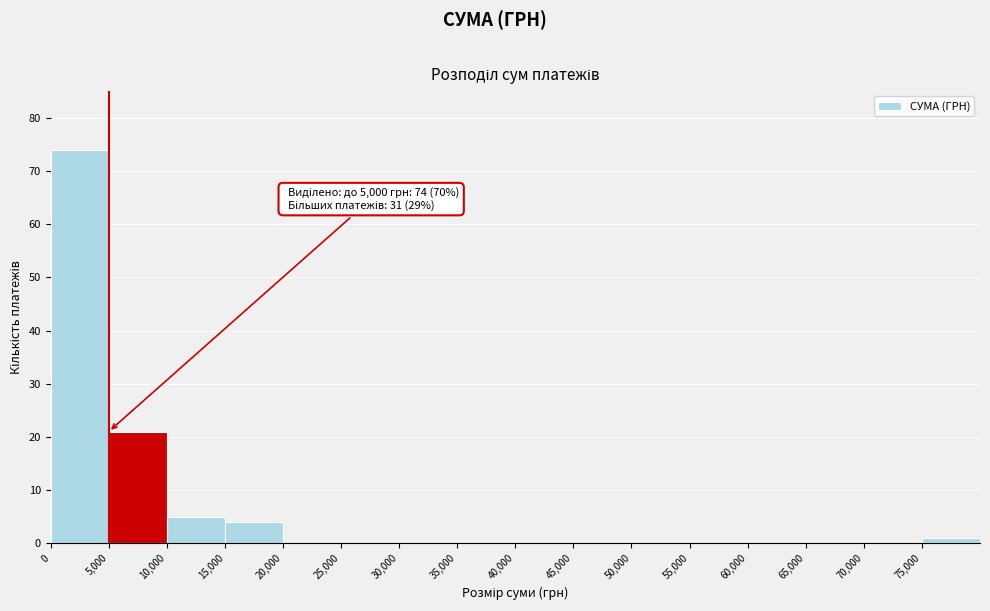

Which range on the x-axis has the tallest bar?

0 to 5000